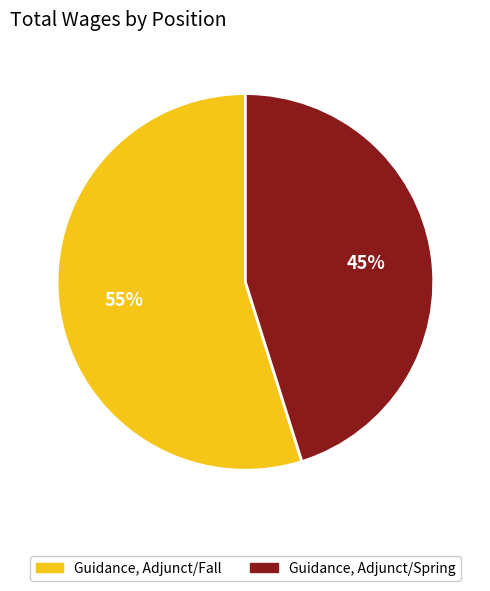

What is the largest slice in the pie chart?

Guidance, Adjunct/Fall